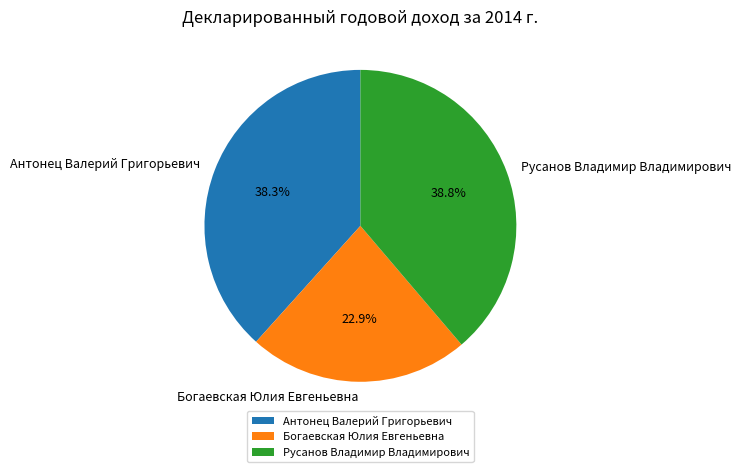

What is the smallest slice in the pie chart?

Богаевская Юлия Евгеньевна